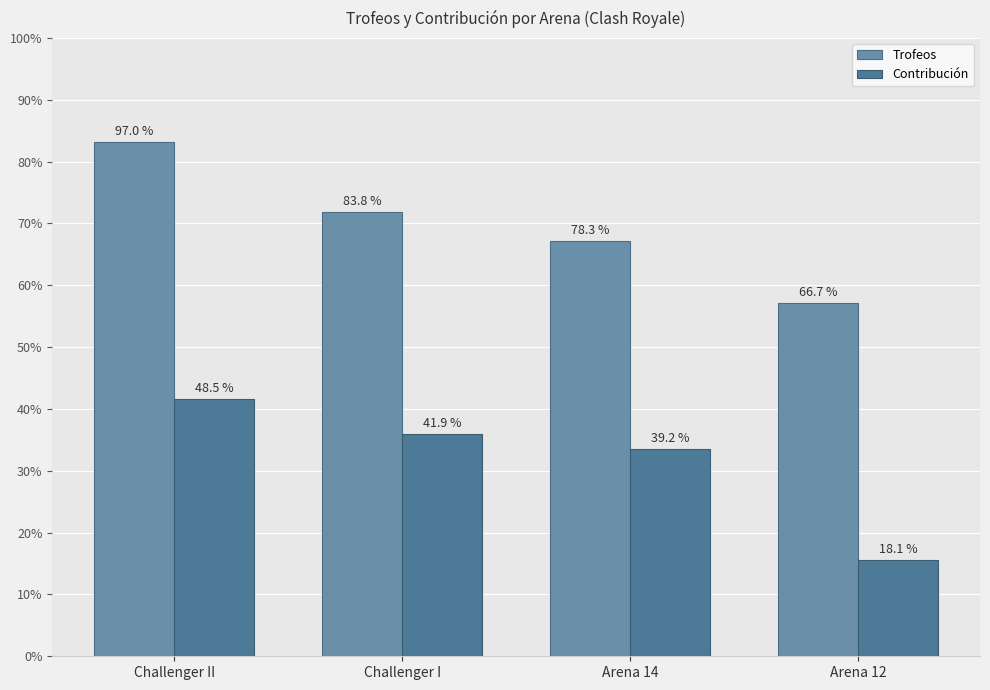

Where is Contribución nearest to the value 1997?

Arena 14